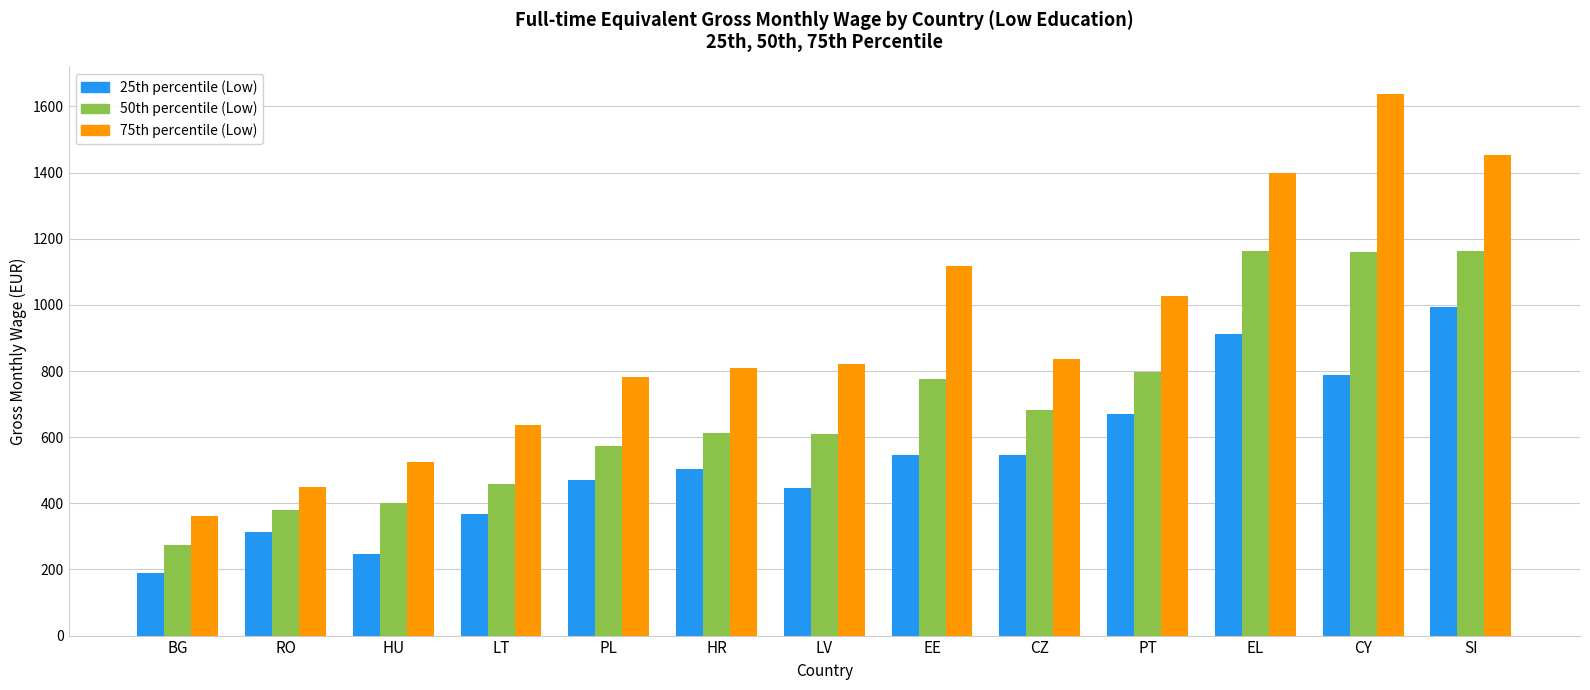

What value does the 25th percentile (Low) series have at EL?

913.1